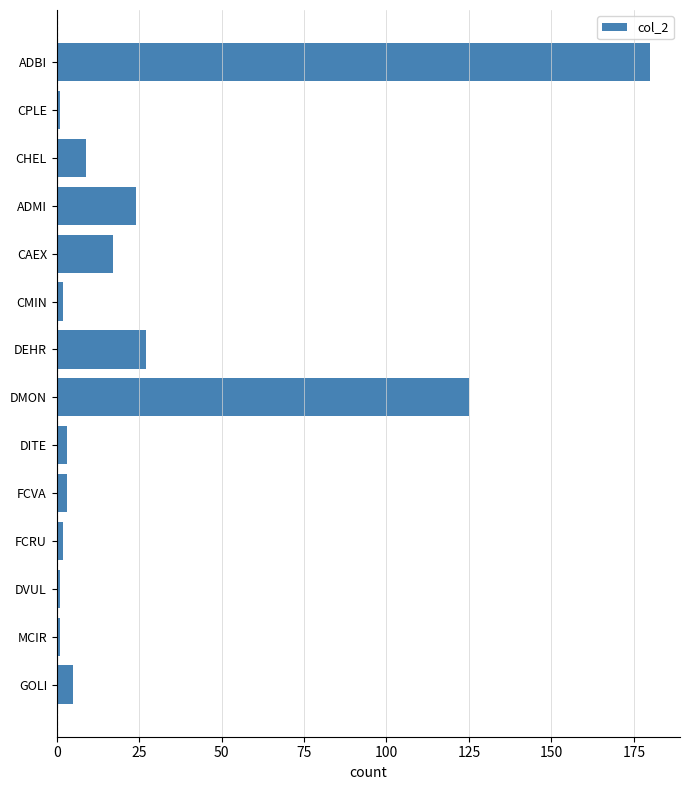

Reading top to bottom, list all the values displayed in this chart.

ADBI=180	CPLE=1	CHEL=9	ADMI=24	CAEX=17	CMIN=2	DEHR=27	DMON=125	DITE=3	FCVA=3	FCRU=2	DVUL=1	MCIR=1	GOLI=5